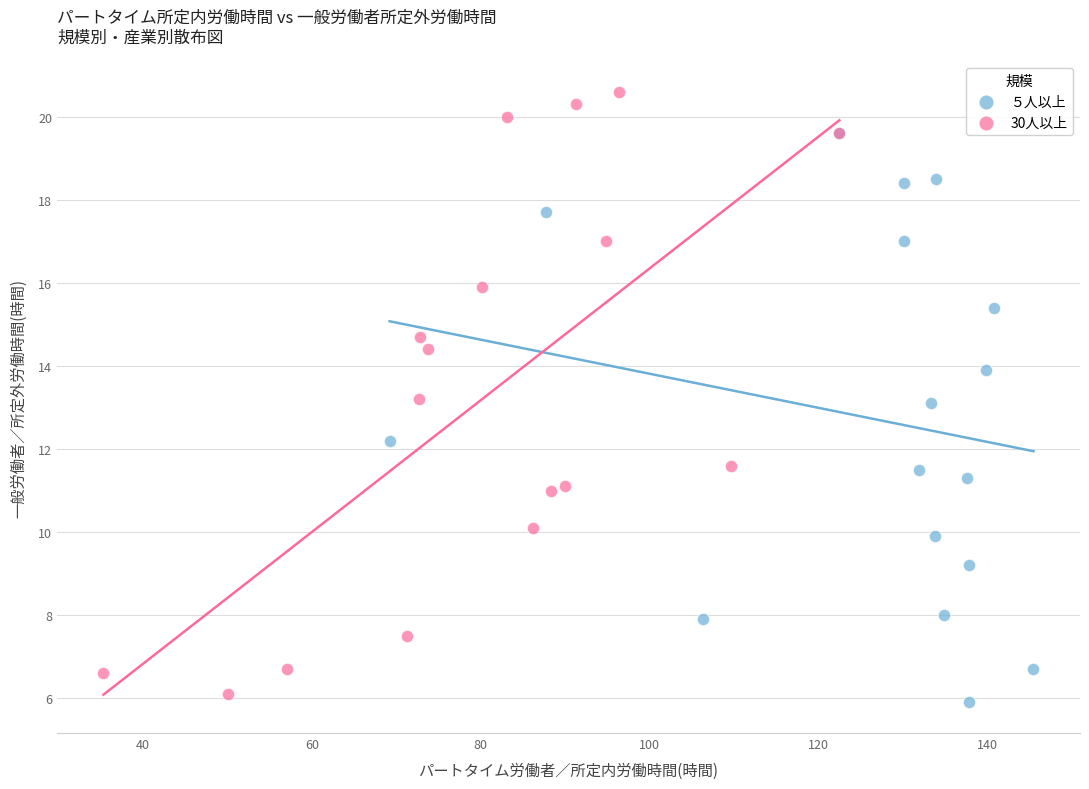

Which series contains the highest Y value?

30人以上